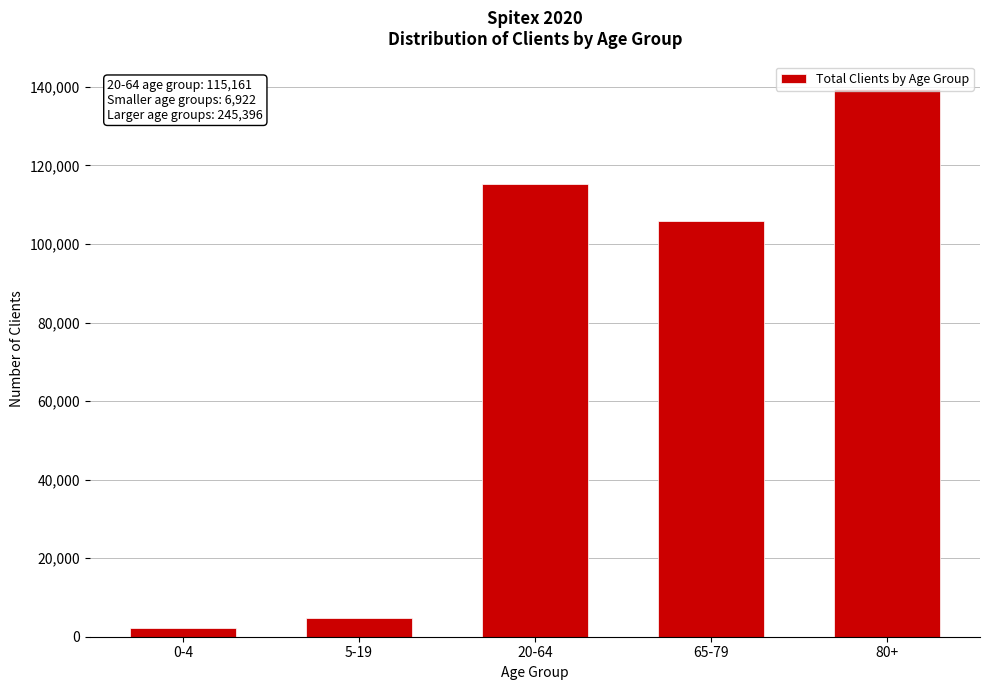

Which label corresponds to the largest value in the chart?

80+